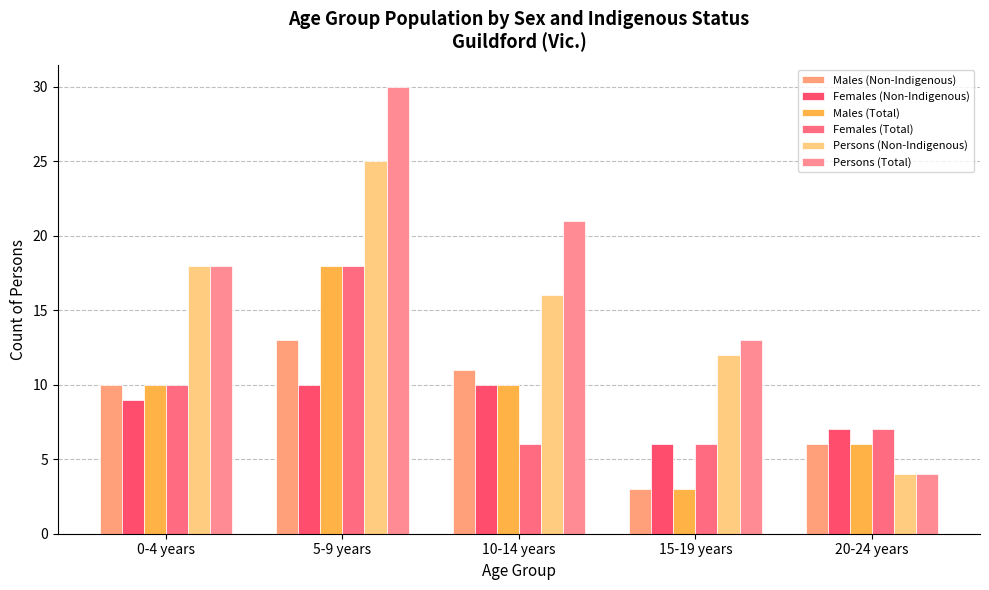

At how many categories does at least one series exceed 8?

4